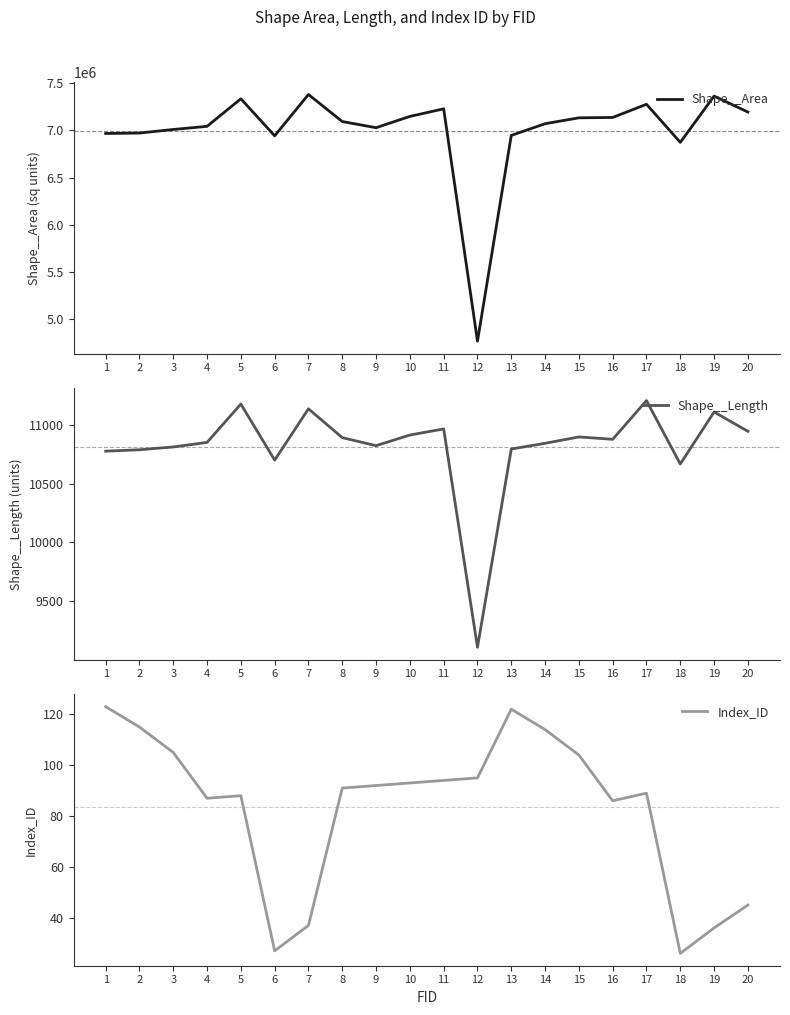

Between 3 and 5, which series saw the biggest shift?

Shape__Area